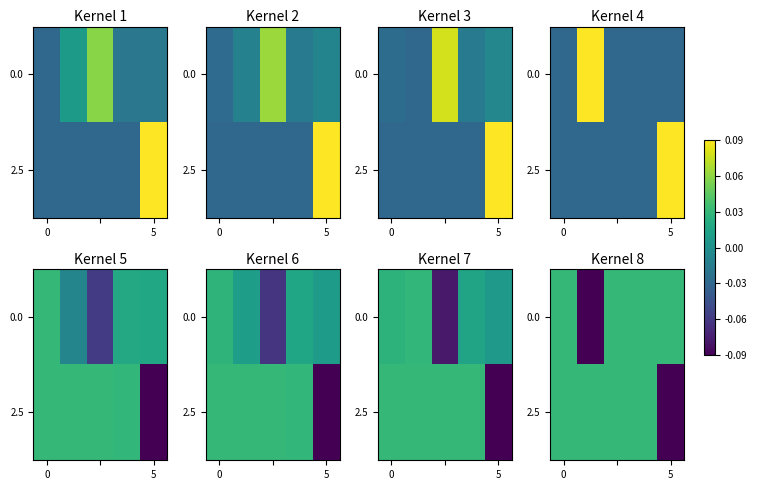

The 0.0 series shows 0.0 at 0. True or false?

True